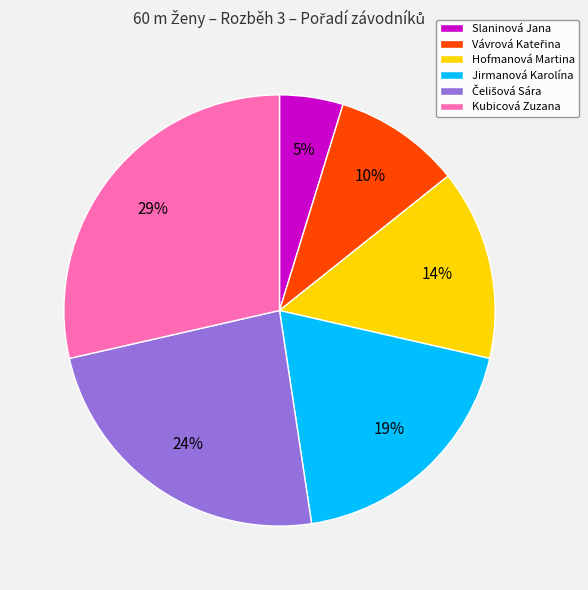

To the nearest percent, what is the average slice percentage?

17%